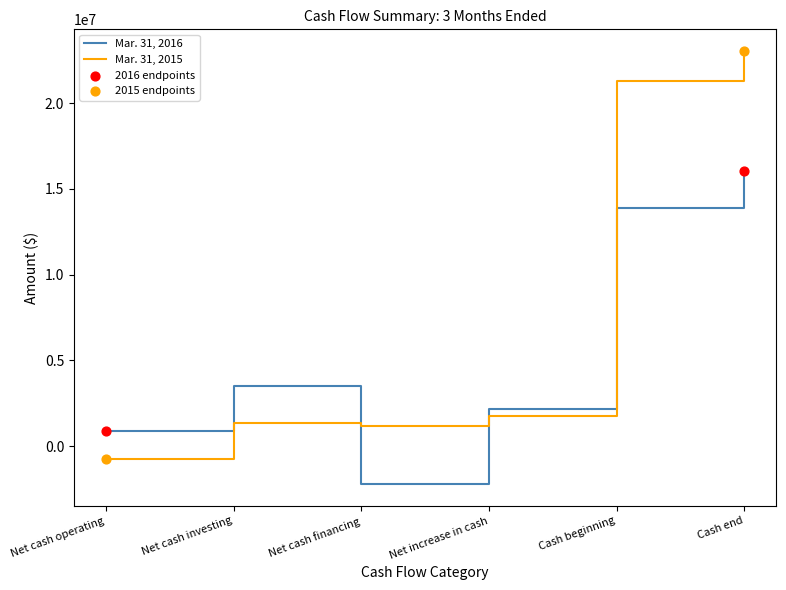

Between Net cash investing and Cash end, which series saw the biggest shift?

Mar. 31, 2015